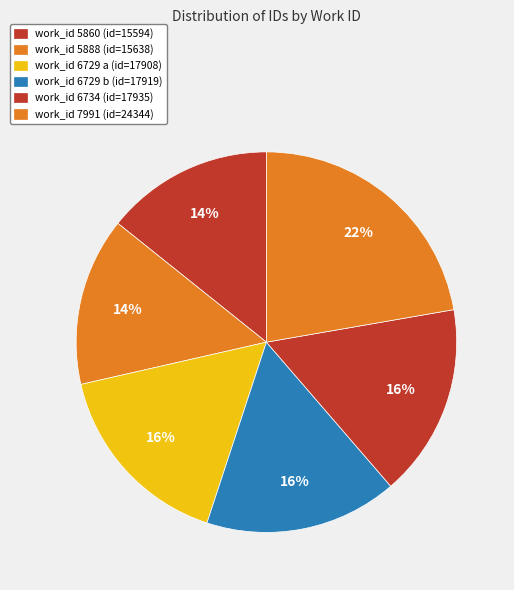

To the nearest percent, what is the difference between the largest and smallest slice percentages?

8%